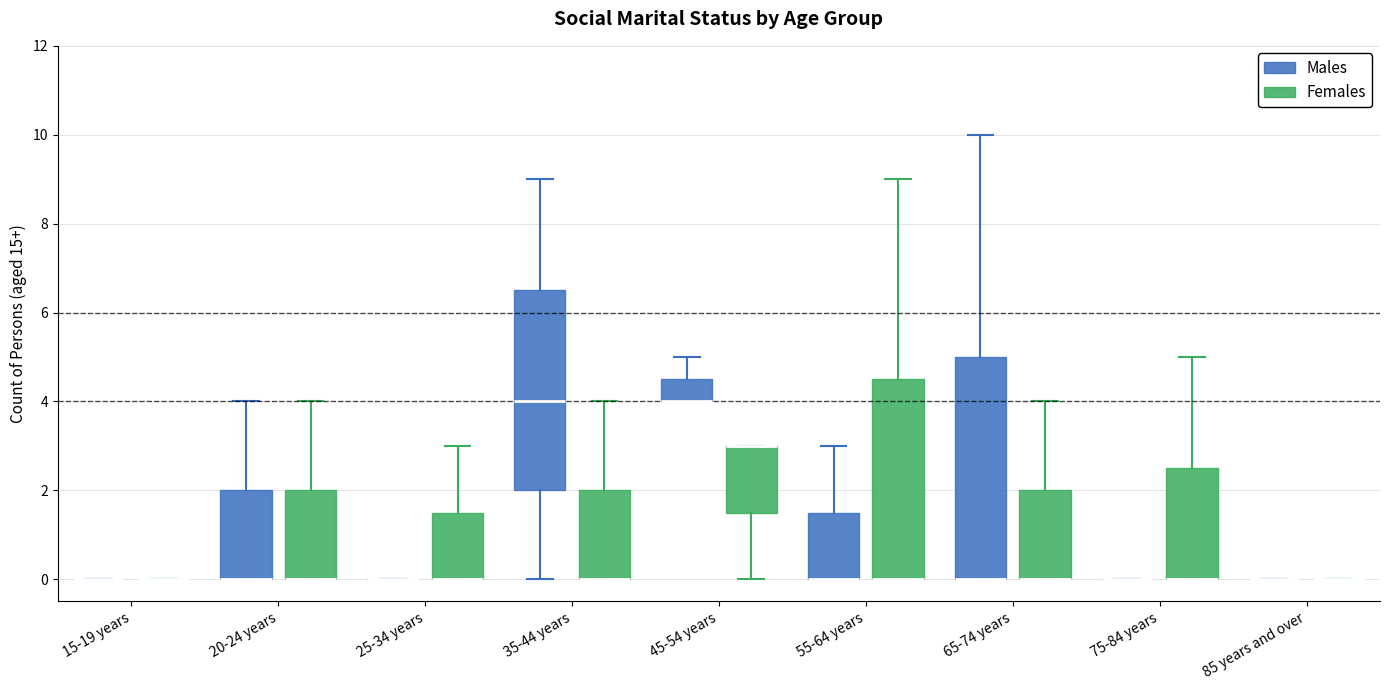

Reading left to right, transcribe this box plot: for each box, give where its median line is, the range the box spans, and where its two whiskers end, as read against the y-axis. The values are not printed on the chart, so give them approximately, as read against the axis.

15-19 years (Males): box collapsed to a line at 0.0, whiskers 0.0 to 0.0
15-19 years (Females): box collapsed to a line at 0.0, whiskers 0.0 to 0.0
20-24 years (Males): median 0.0 (drawn on the box's lower edge), box 0.0 to 2.0, whiskers 0.0 to 4.0
20-24 years (Females): median 0.0 (drawn on the box's lower edge), box 0.0 to 2.0, whiskers 0.0 to 4.0
25-34 years (Males): box collapsed to a line at 0.0, whiskers 0.0 to 0.0
25-34 years (Females): median 0.0 (drawn on the box's lower edge), box 0.0 to 1.6, whiskers 0.0 to 3.0
35-44 years (Males): median 4.0, box 2.0 to 6.6, whiskers 0.0 to 9.0
35-44 years (Females): median 0.0 (drawn on the box's lower edge), box 0.0 to 2.0, whiskers 0.0 to 4.0
45-54 years (Males): median 4.0 (drawn on the box's lower edge), box 4.0 to 4.6, whiskers 4.0 to 5.0
45-54 years (Females): median 3.0 (drawn on the box's upper edge), box 1.6 to 3.0, whiskers 0.0 to 3.0
55-64 years (Males): median 0.0 (drawn on the box's lower edge), box 0.0 to 1.6, whiskers 0.0 to 3.0
55-64 years (Females): median 0.0 (drawn on the box's lower edge), box 0.0 to 4.6, whiskers 0.0 to 9.0
65-74 years (Males): median 0.0 (drawn on the box's lower edge), box 0.0 to 5.0, whiskers 0.0 to 10.0
65-74 years (Females): median 0.0 (drawn on the box's lower edge), box 0.0 to 2.0, whiskers 0.0 to 4.0
75-84 years (Males): box collapsed to a line at 0.0, whiskers 0.0 to 0.0
75-84 years (Females): median 0.0 (drawn on the box's lower edge), box 0.0 to 2.6, whiskers 0.0 to 5.0
85 years and over (Males): box collapsed to a line at 0.0, whiskers 0.0 to 0.0
85 years and over (Females): box collapsed to a line at 0.0, whiskers 0.0 to 0.0